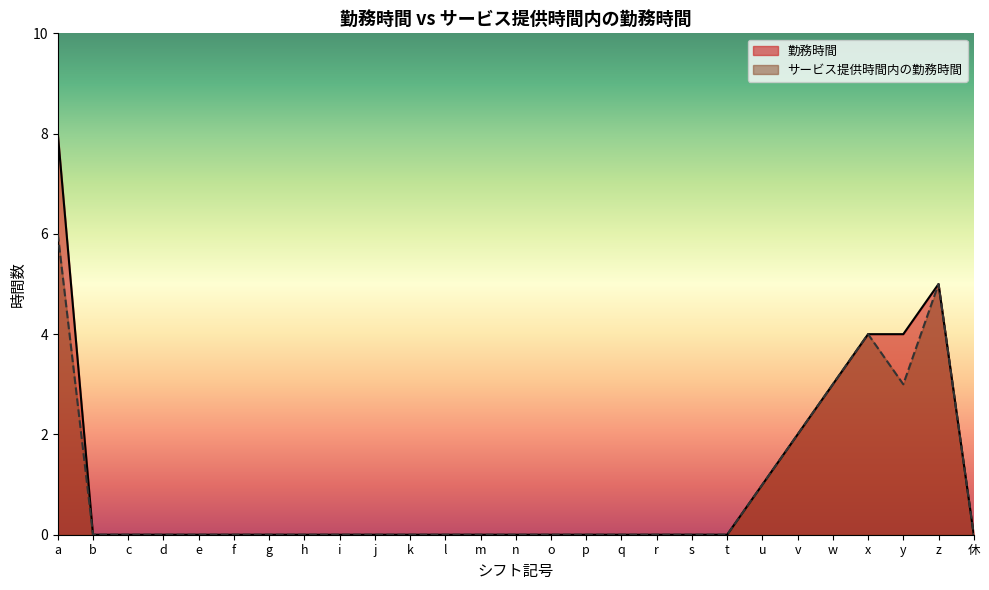

True or false: 勤務時間 and サービス提供時間内の勤務時間 cross at least once.

False